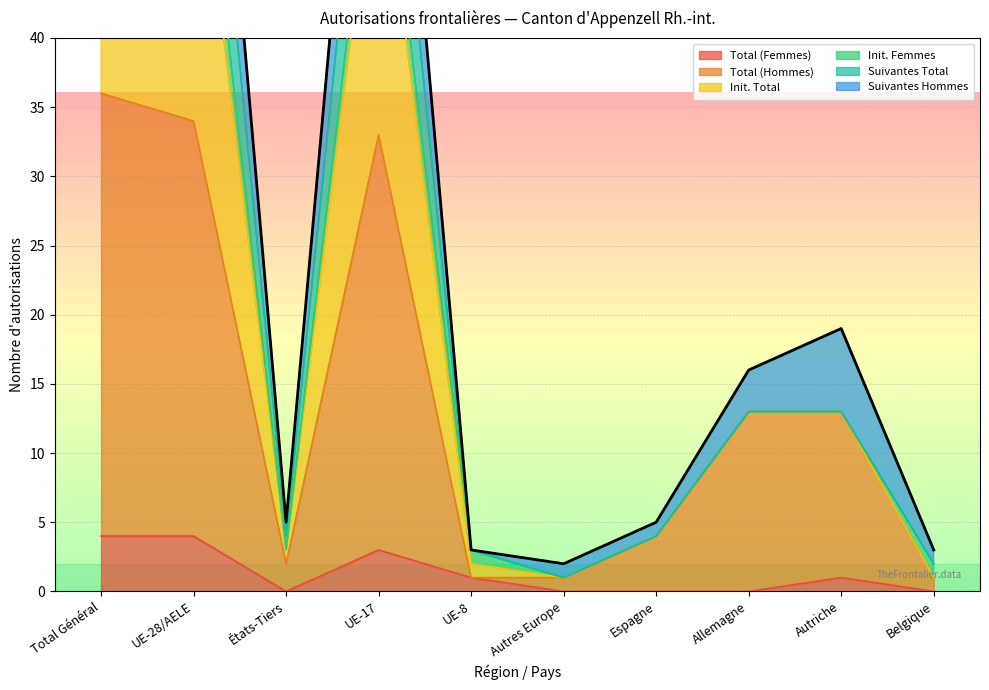

What is the sum of the Total (Hommes) values at UE-28/AELE and Allemagne?

47